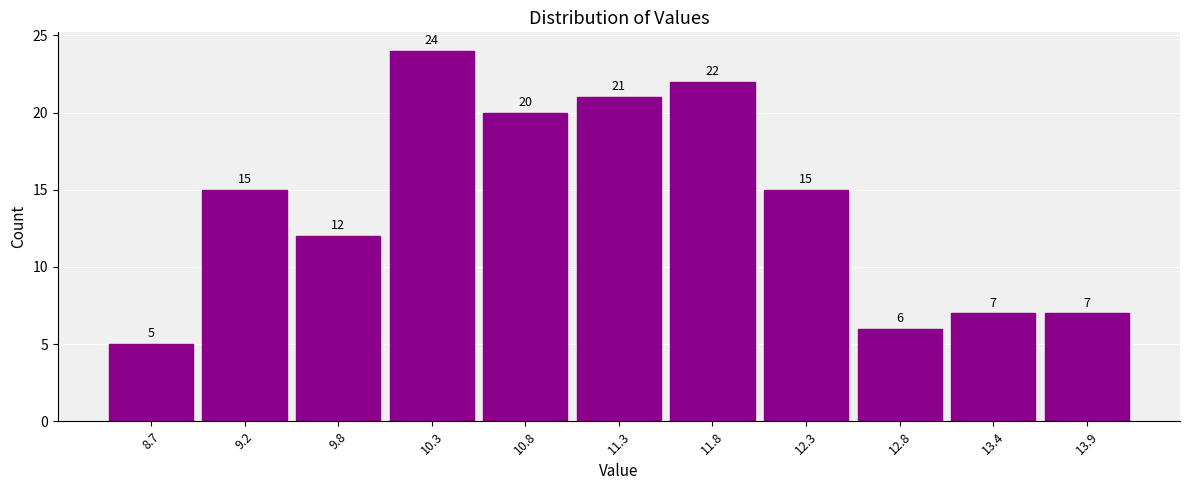

How tall is the bar that spans 11.0 to 11.6 on the x-axis? The bar edges are not printed on the chart, so give them approximately, as read against the axis.

21